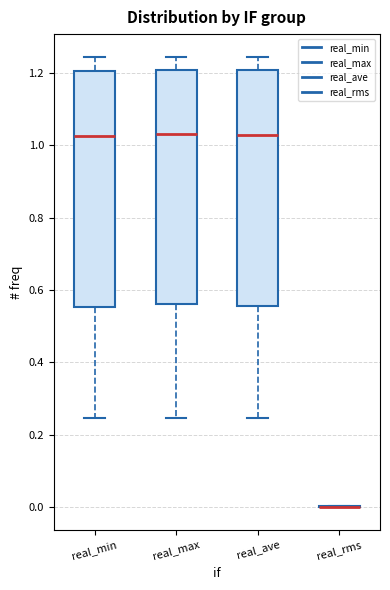

Reading left to right, read every box against the y-axis: the position of its median line, the range the box covers, and the ends of its whiskers. The values are not printed on the chart, so give them approximately, as read against the axis.

real_min: median 1.02, box 0.56 to 1.20, whiskers 0.24 to 1.24
real_max: median 1.04, box 0.56 to 1.20, whiskers 0.24 to 1.24
real_ave: median 1.02, box 0.56 to 1.20, whiskers 0.24 to 1.24
real_rms: box collapsed to a line at 0.00, whiskers 0.00 to 0.00